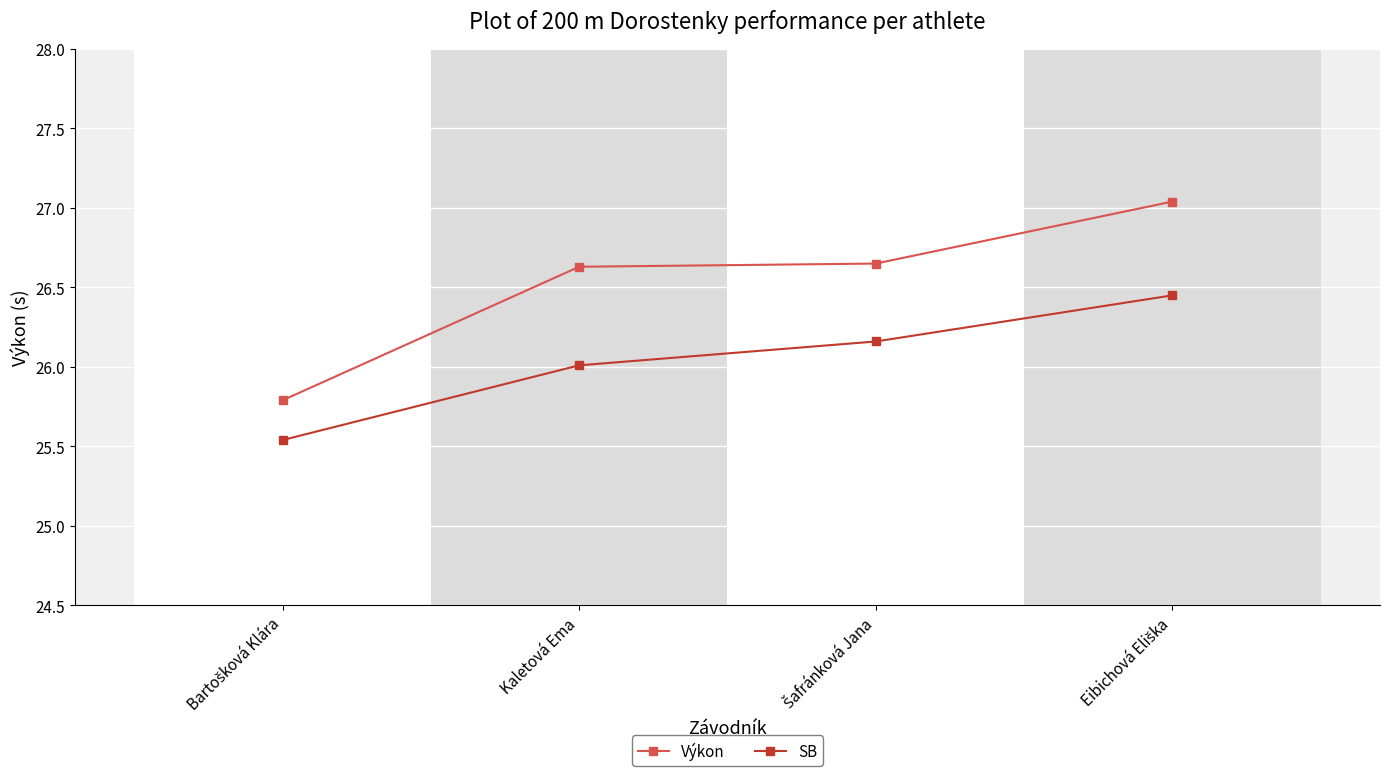

What is the difference between the maximum and second lowest values in the SB series?

0.4